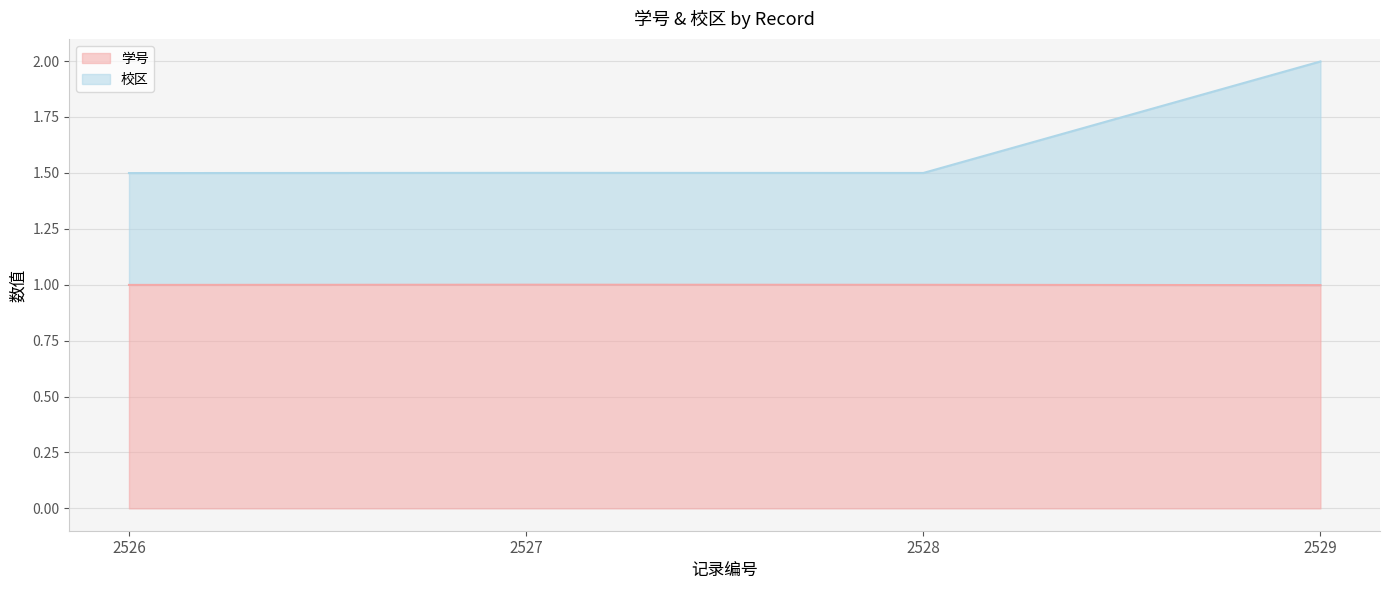

At which label is 校区 closest to 1?

2526